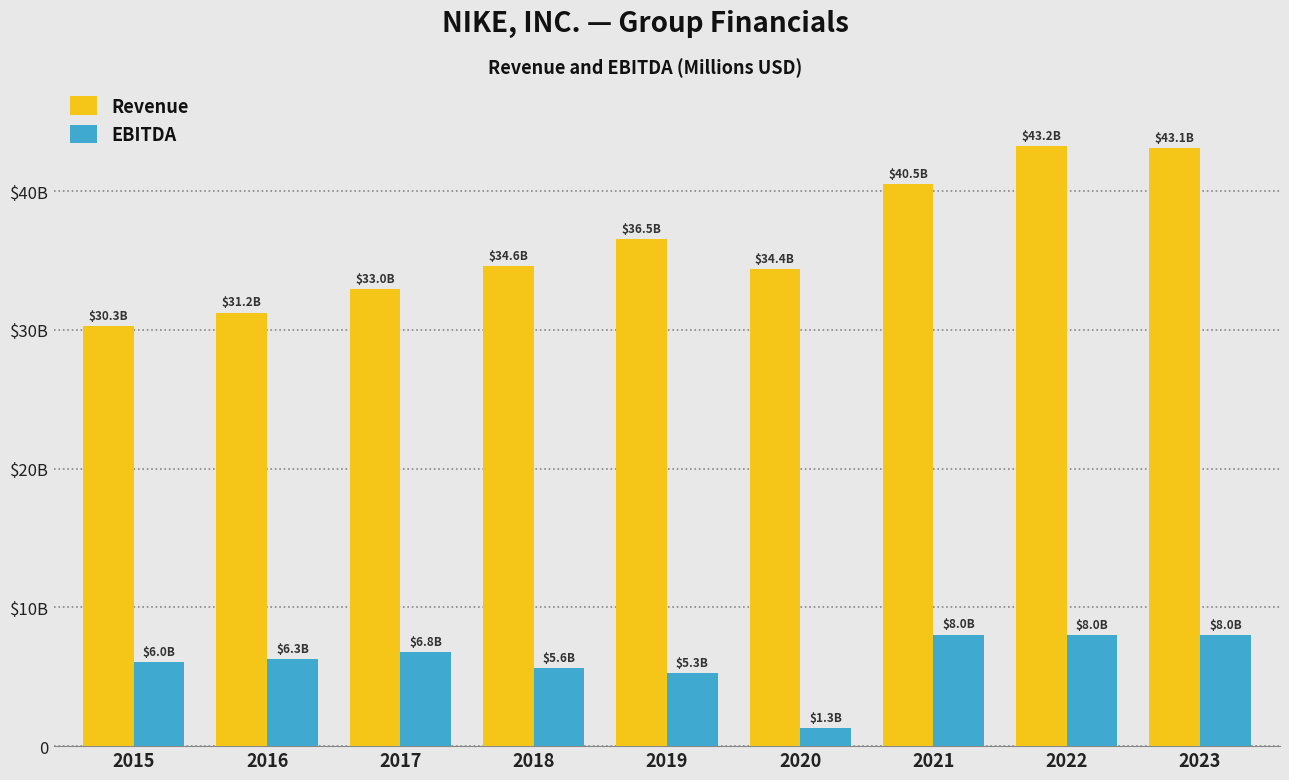

Are the bars horizontal?

No